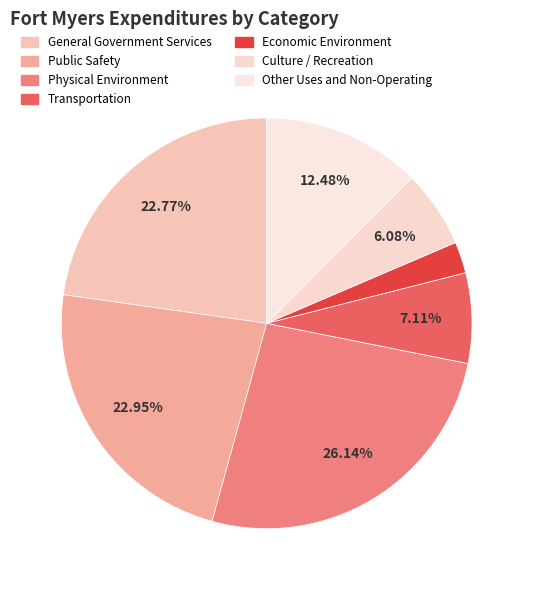

How many segments does this pie chart have?

7